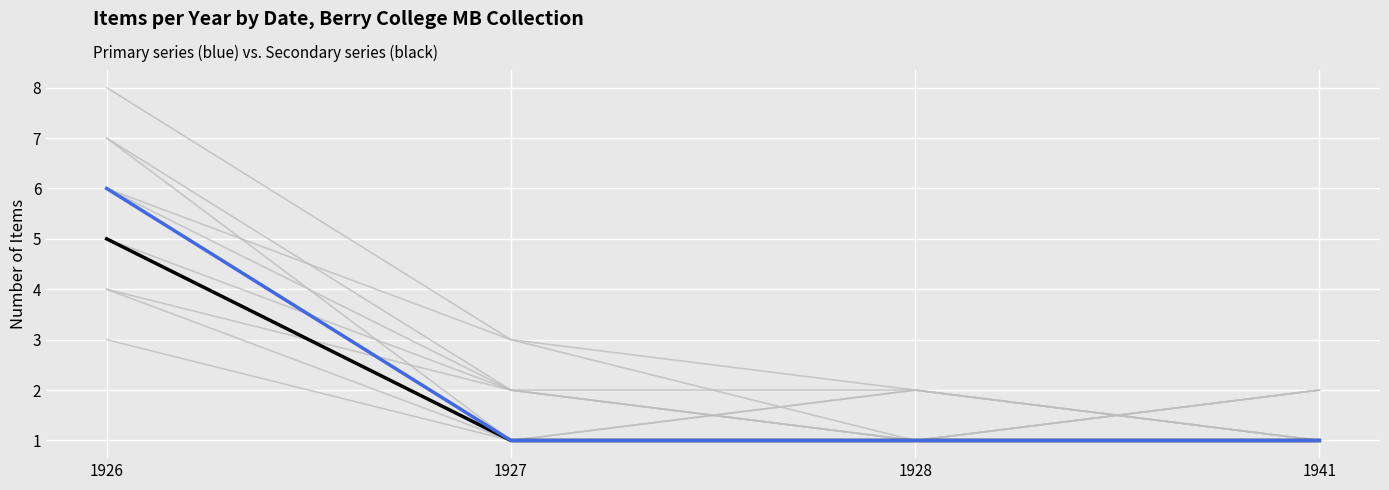

Is the value of Primary series at 1941 greater than the value of Secondary series at 1926?

No